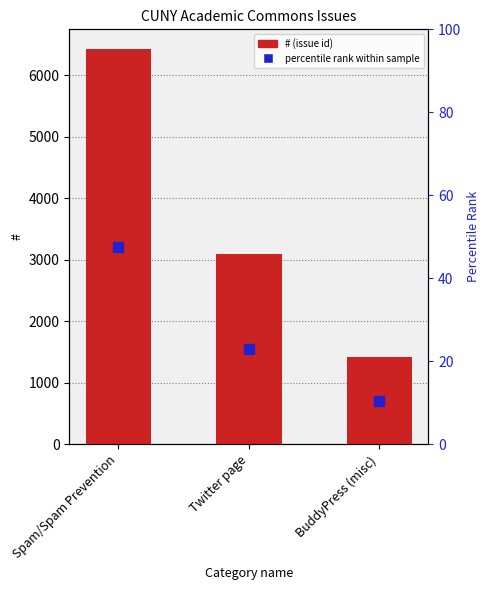

Rank the categories by value from lowest to highest.

BuddyPress (misc), Twitter page, Spam/Spam Prevention